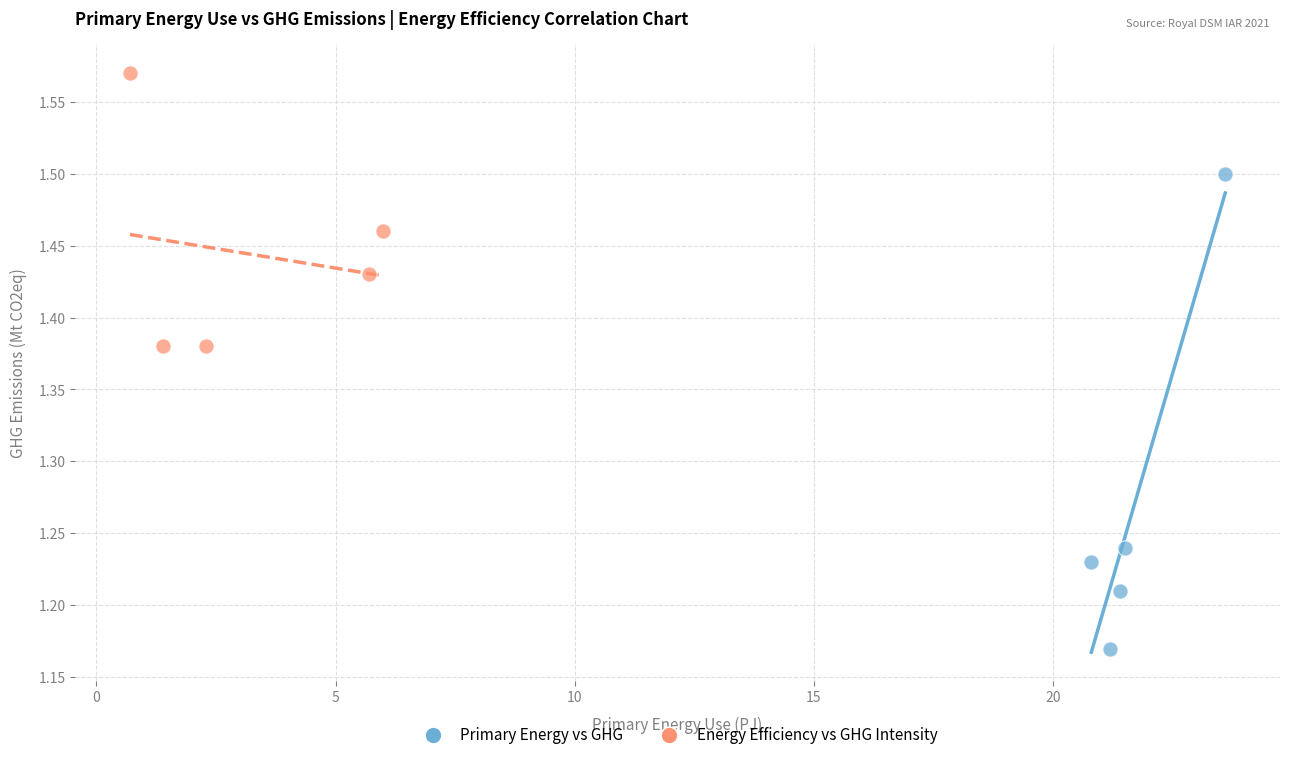

Which series contains the highest Y value?

Energy Efficiency vs GHG Intensity